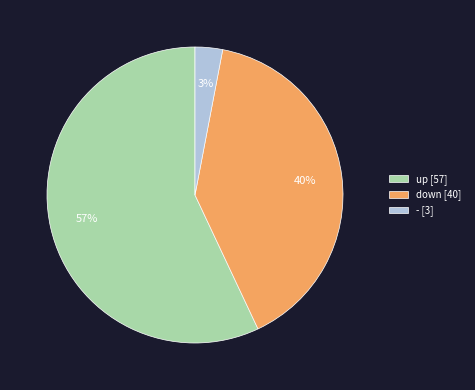

Rank the categories by value from lowest to highest.

-, down, up